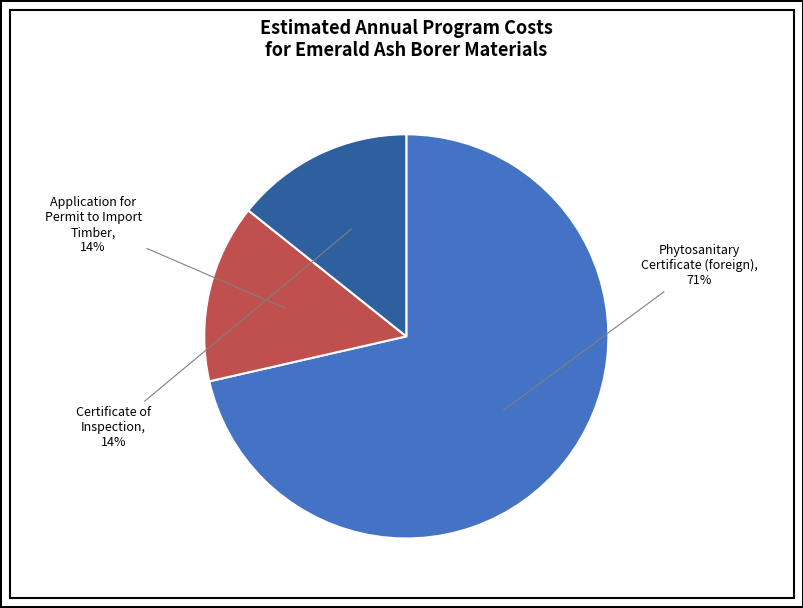

To the nearest percent, what percentage of the pie is Certificate of Inspection?

14%